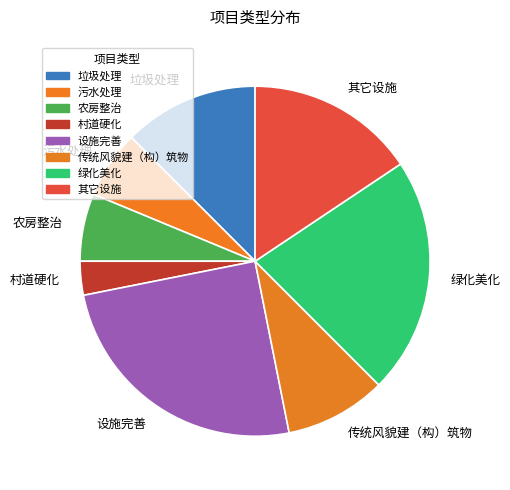

How many segments does this pie chart have?

8